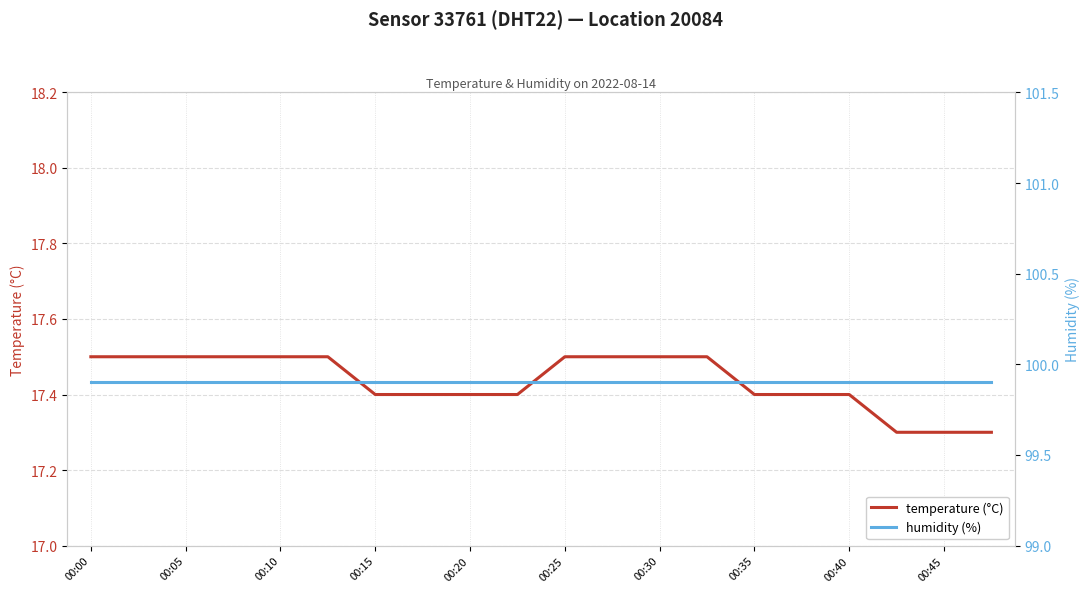

What are all the series names shown in the legend?

temperature, humidity